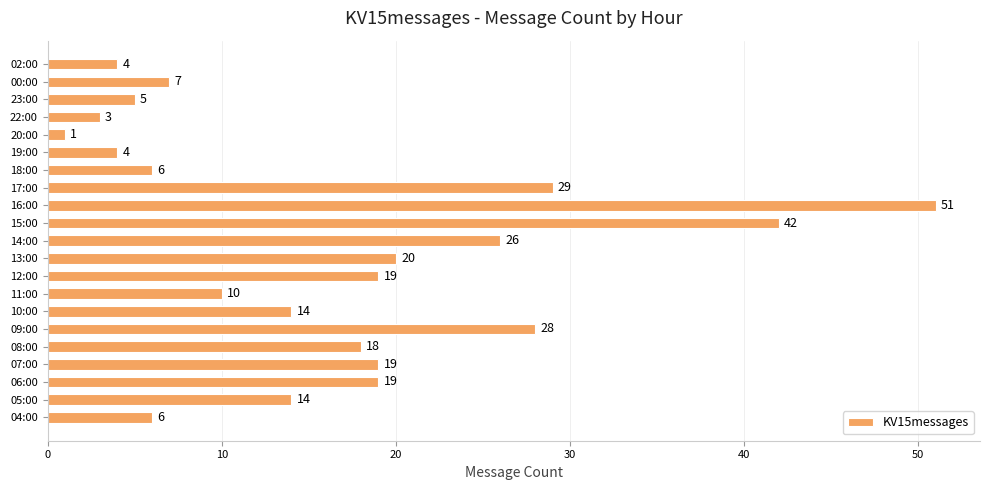

At which category does the chart reach its peak across all series?

16:00